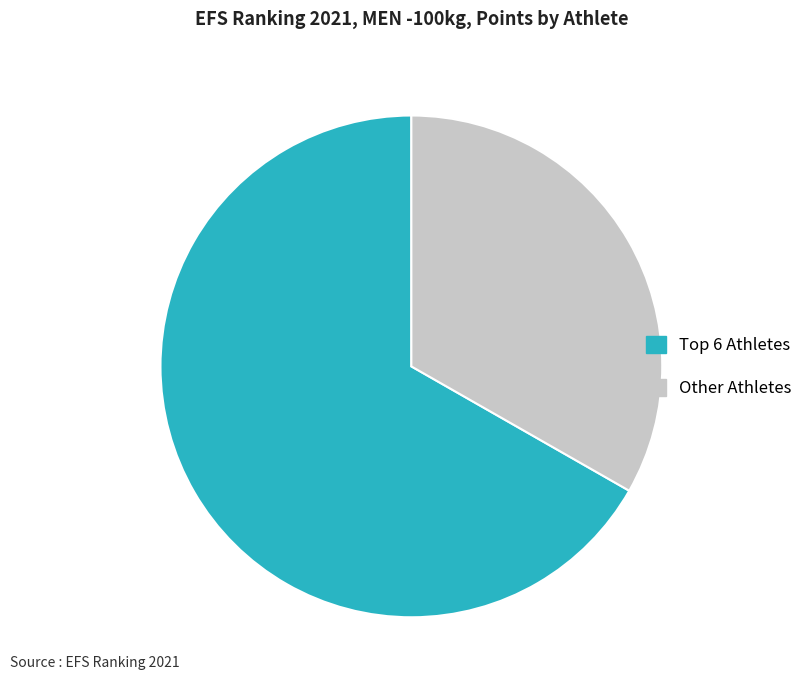

Does Other Athletes represent more than half of the total?

No